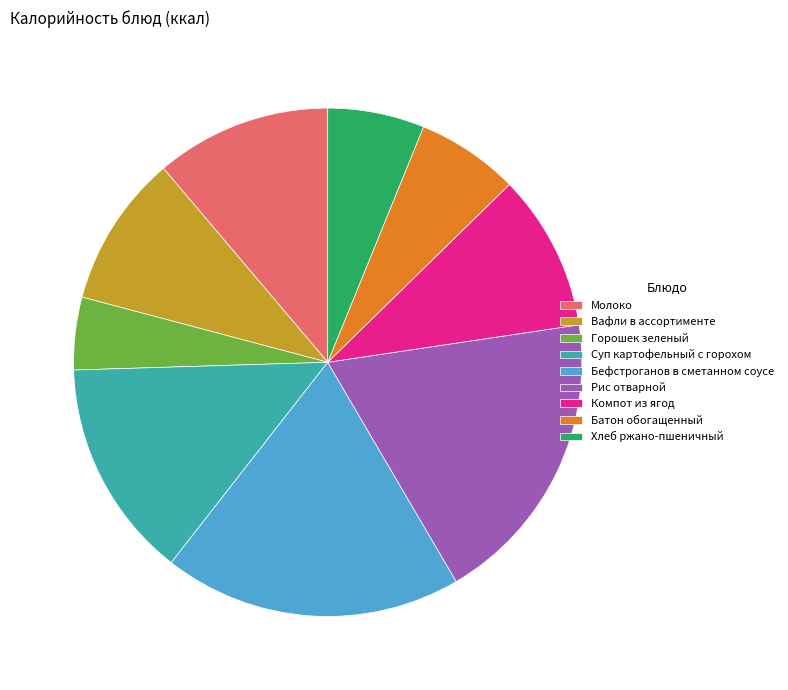

Which category has the smallest portion of the pie?

Горошек зеленый